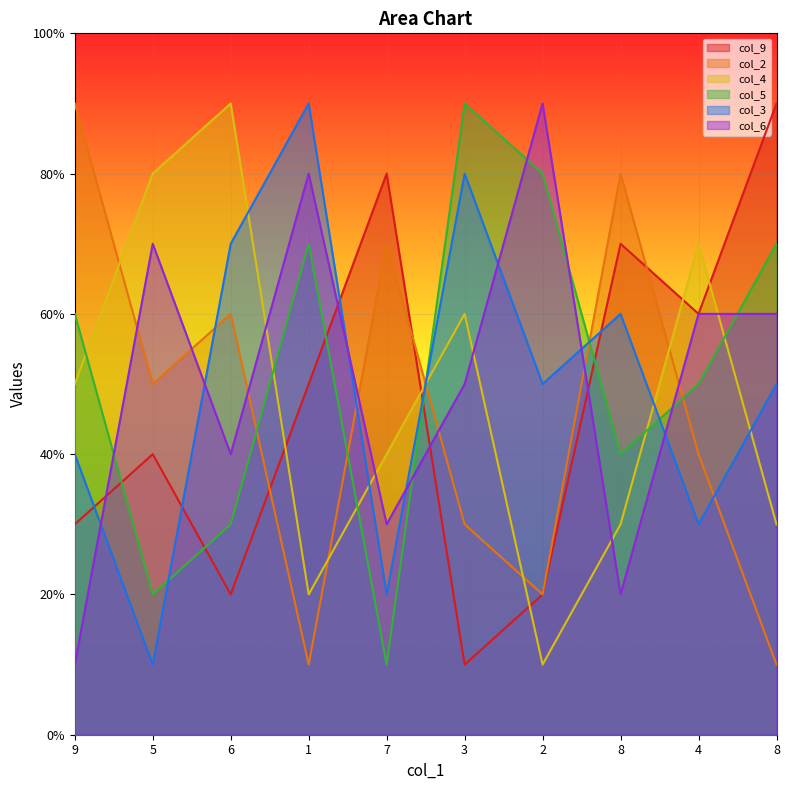

Reading left to right, list all the values displayed in this chart.

col_9: 3	4	2	5	8	1	2	7	6	9
col_2: 9	5	6	1	7	3	2	8	4	1
col_4: 5	8	9	2	4	6	1	3	7	3
col_5: 6	2	3	7	1	9	8	4	5	7
col_3: 4	1	7	9	2	8	5	6	3	5
col_6: 1	7	4	8	3	5	9	2	6	6